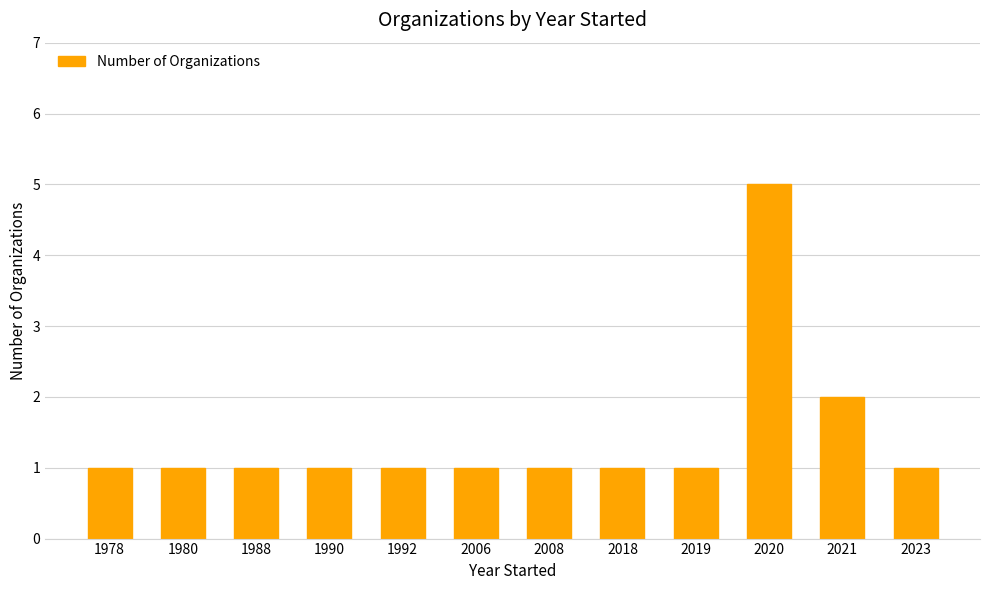

What is the sum of all values?

17